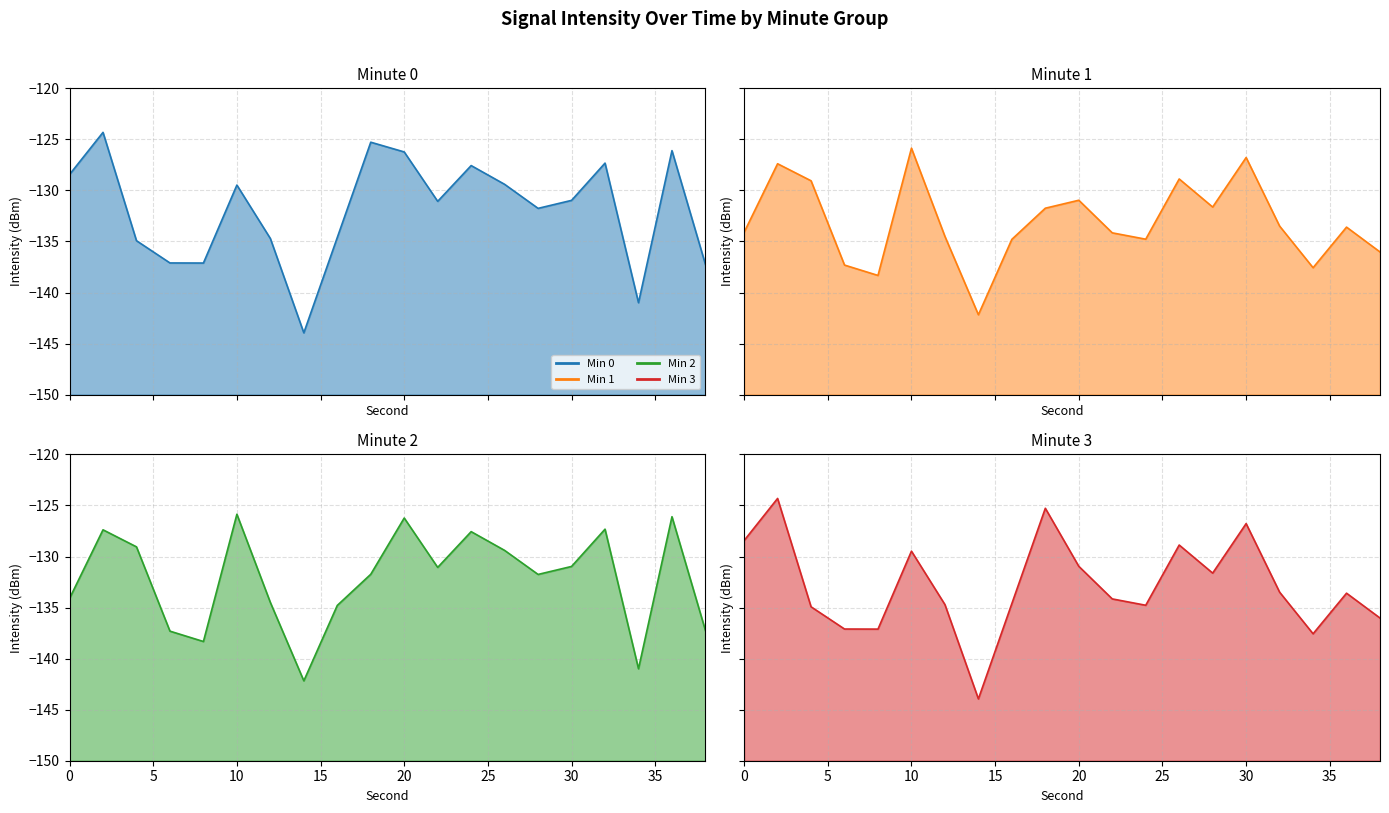

What is the value of the Min 1 line point at the 14th from the left?

-128.9